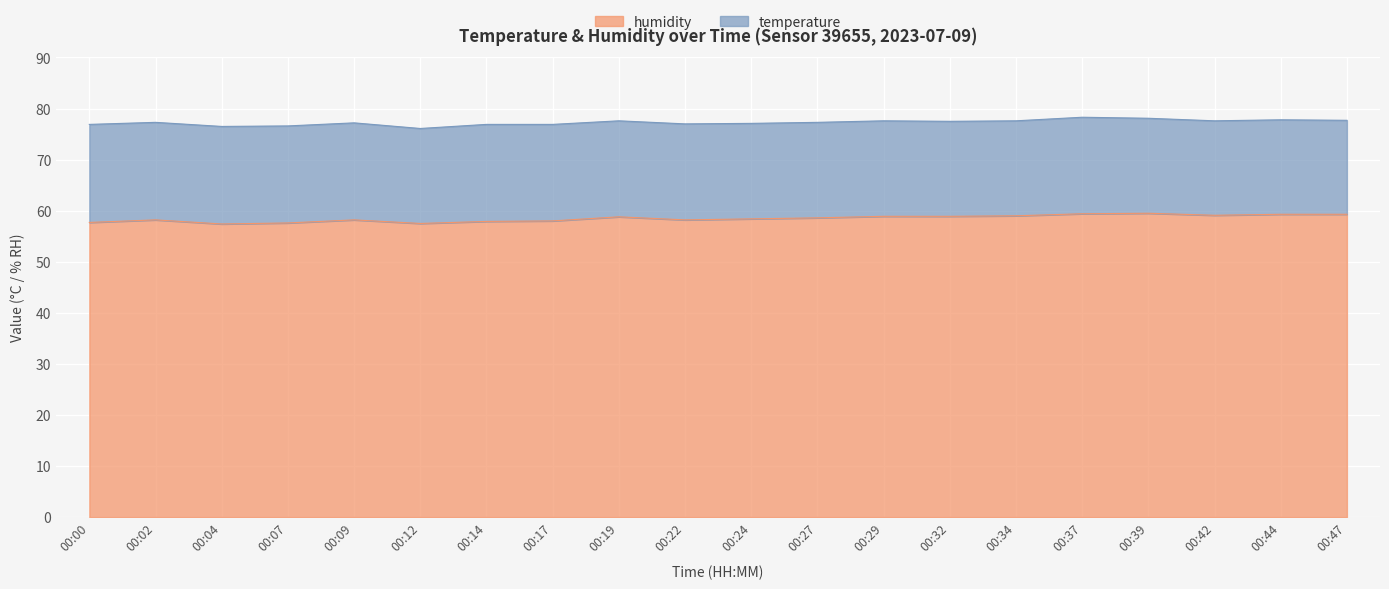

Reading left to right, extract all data points from this chart.

57.7	58.2	57.4	57.6	58.2	57.5	57.9	58.0	58.8	58.2	58.4	58.6	58.9	58.9	59.0	59.4	59.5	59.1	59.3	59.3